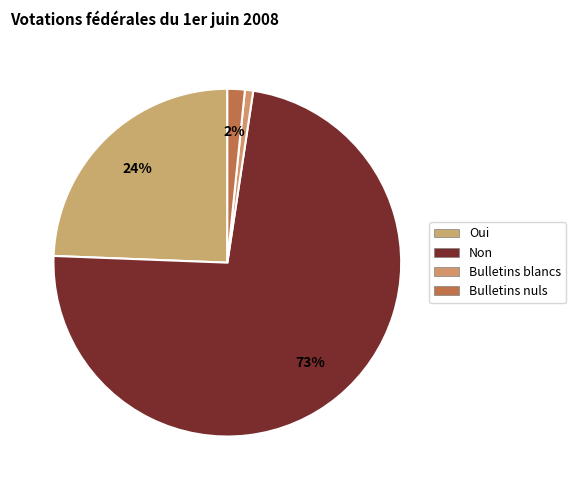

Which category accounts for the majority?

Non